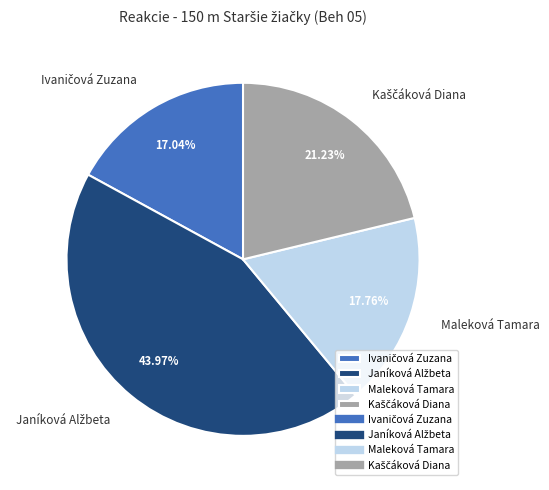

To the nearest percent, what is the average slice percentage?

25%